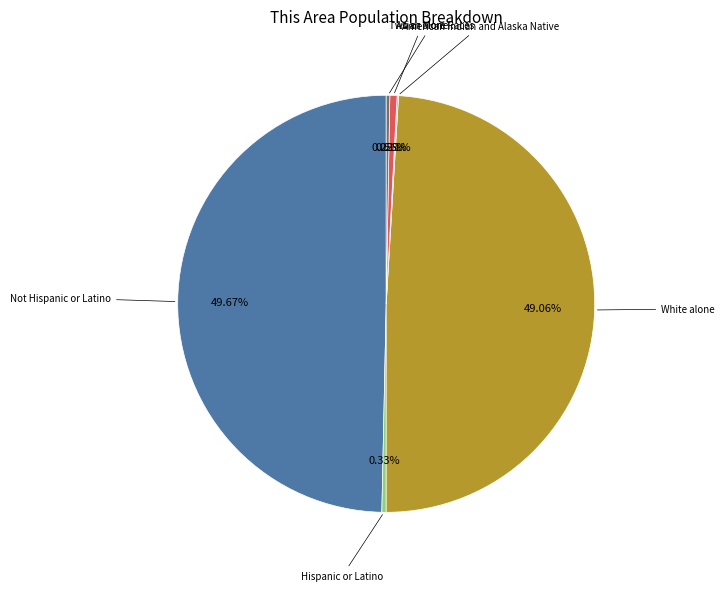

Which slice is the largest?

Not Hispanic or Latino